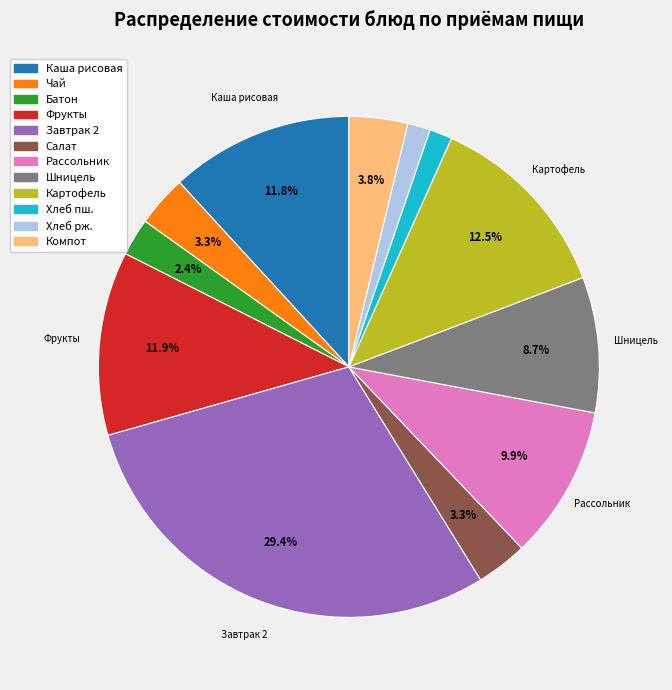

Is there a majority slice in this chart?

No